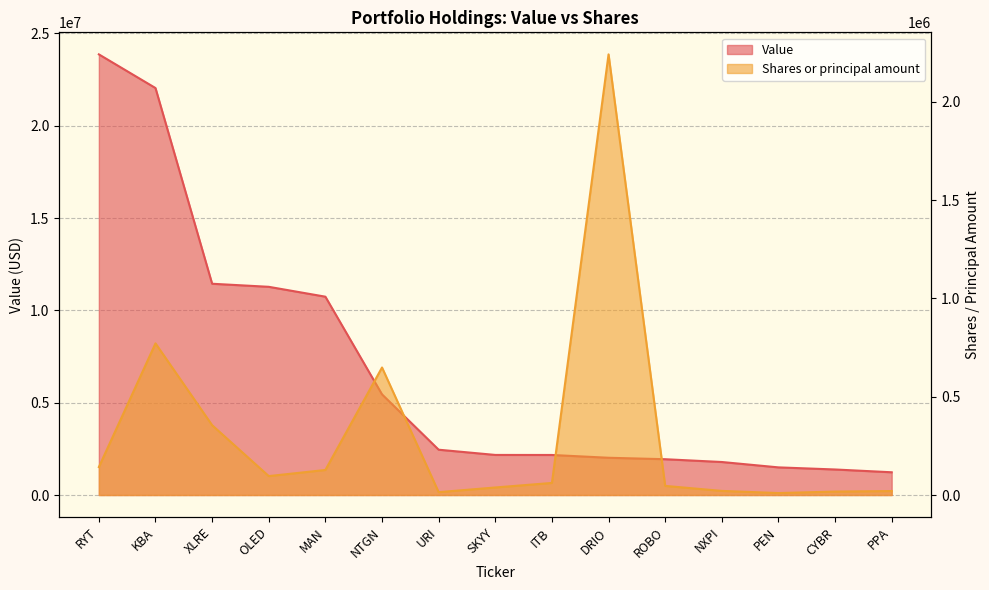

How many distinct data groups are displayed?

2